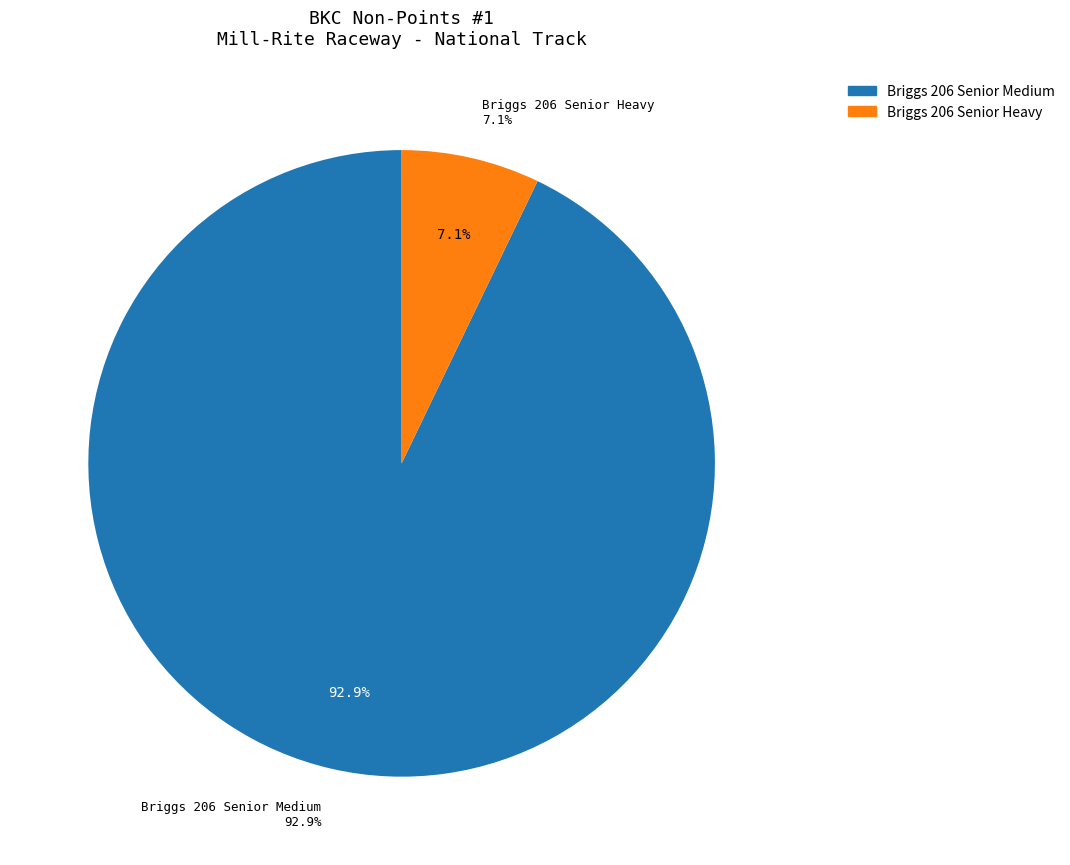

What is the change in value from Briggs 206 Senior Medium to Briggs 206 Senior Heavy?

-12